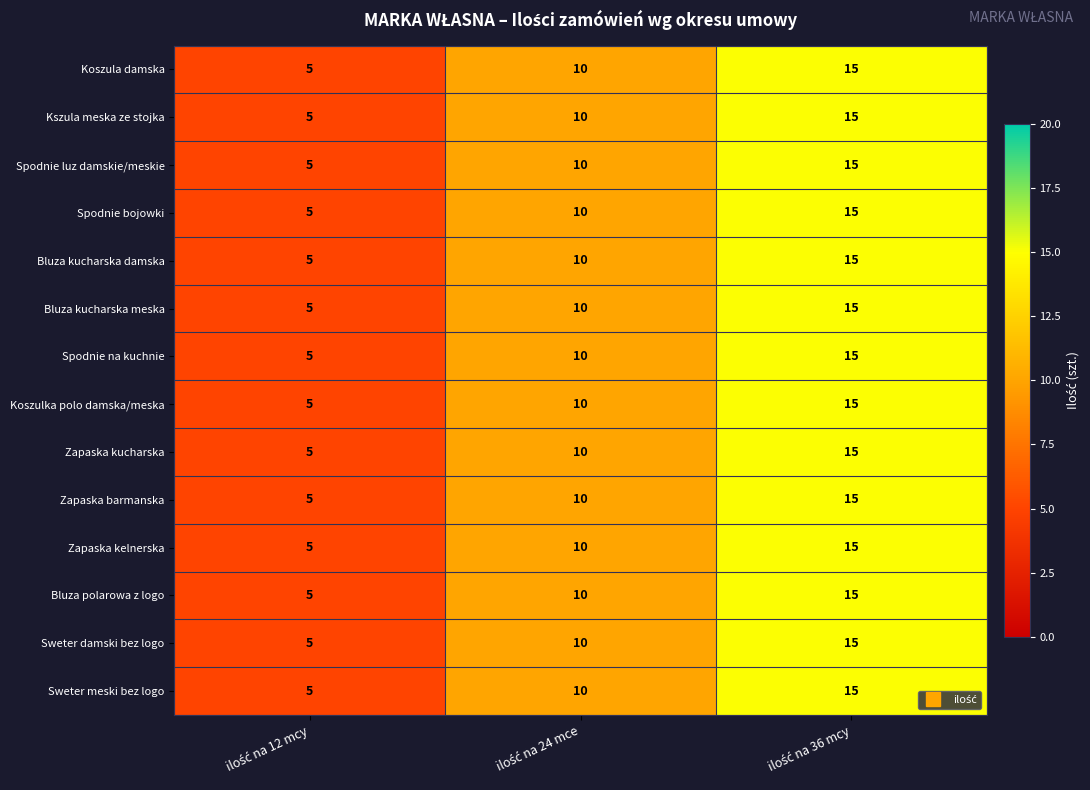

What is the maximum value shown in the chart?

15